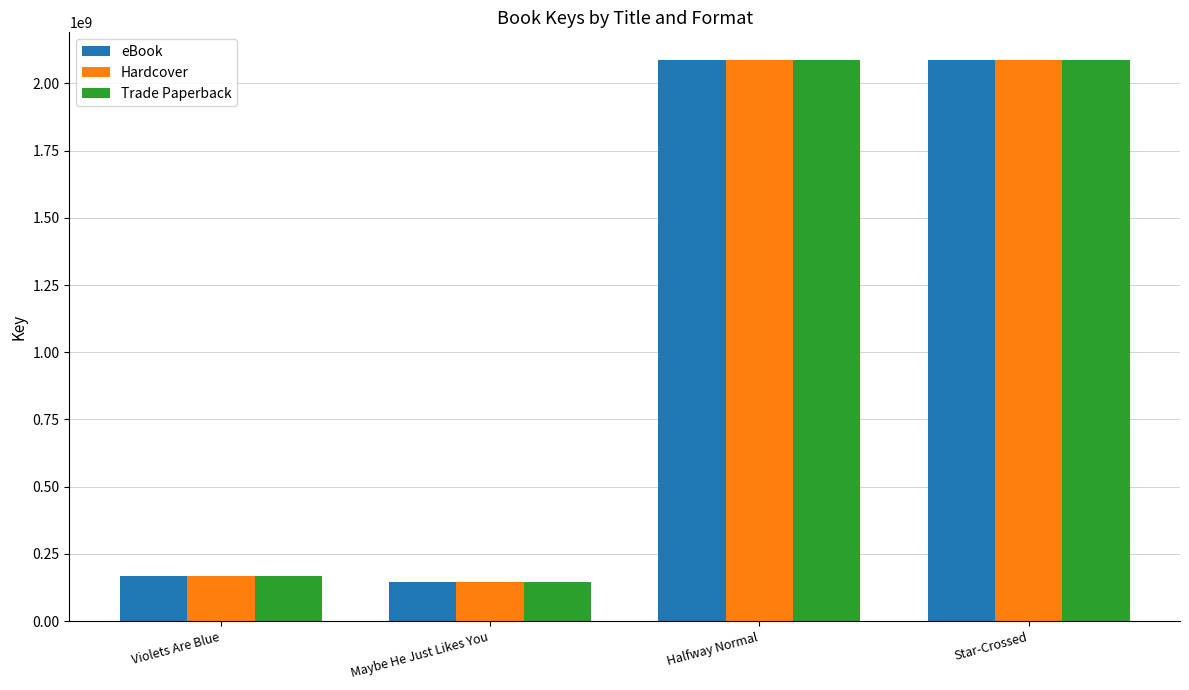

Where is Trade Paperback nearest to the value 1115276161?

Violets Are Blue